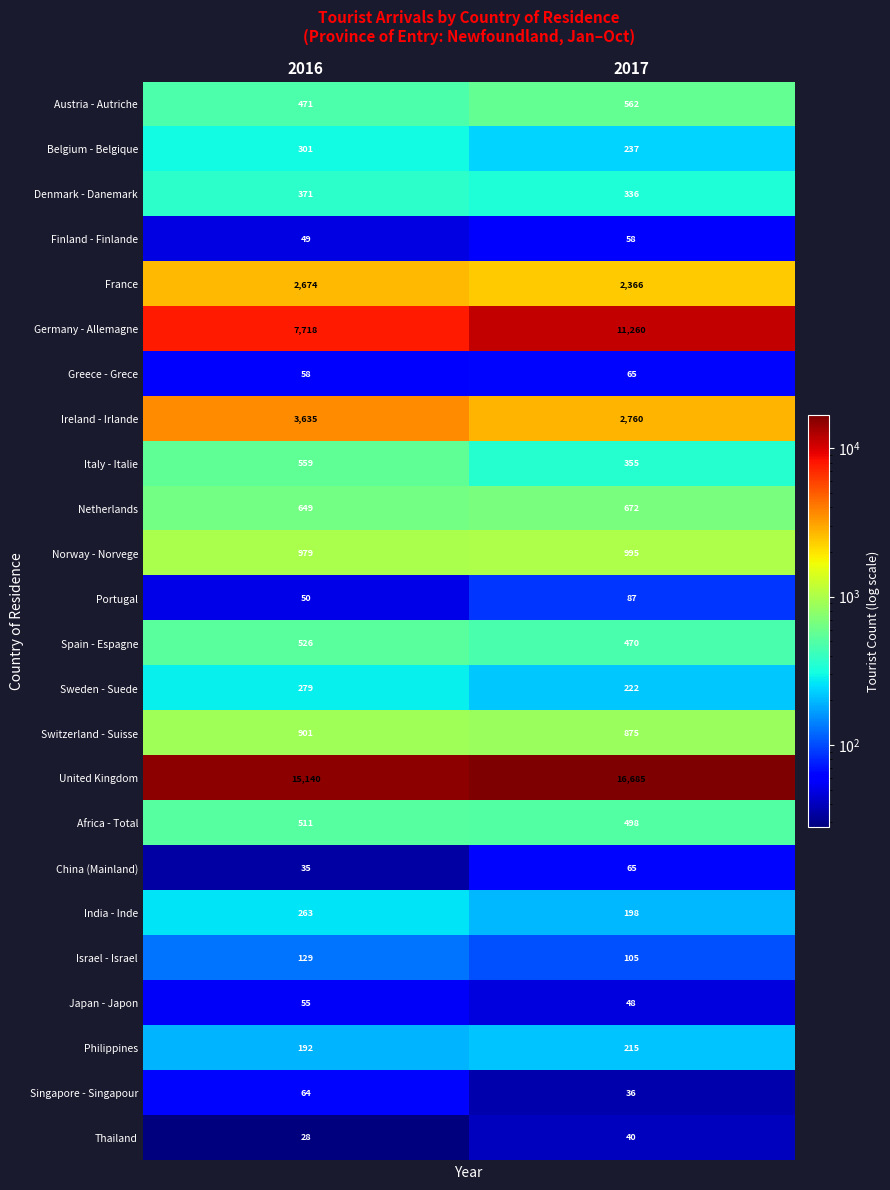

What is the sum of the Ireland - Irlande values at 2017 and 2016?

6395